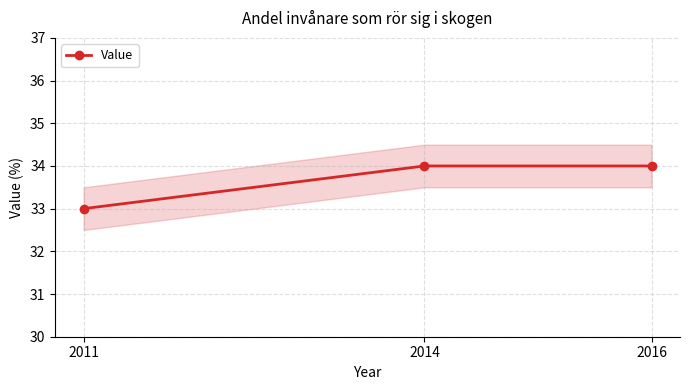

Between 2014 and 2016, which is larger?

2014